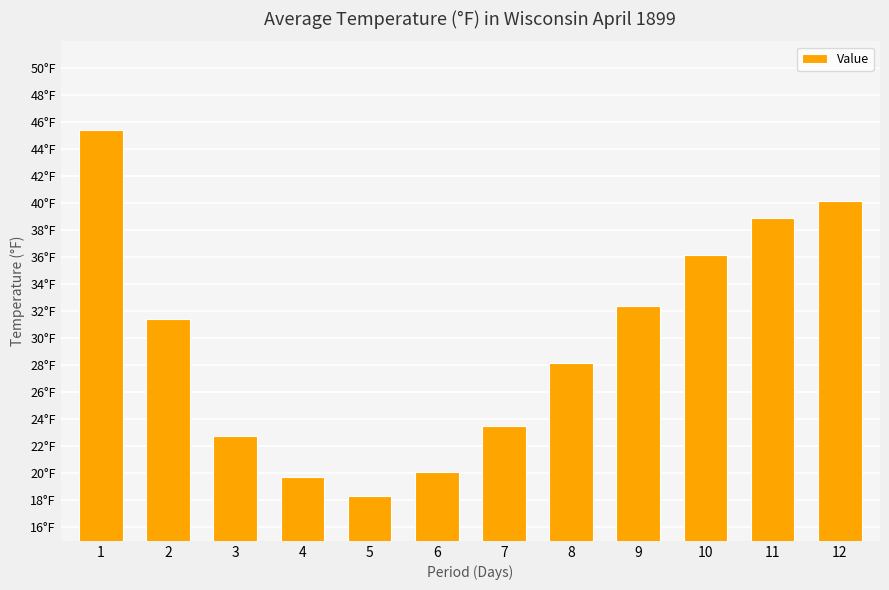

What is the difference between the second highest and second lowest values?

20.5